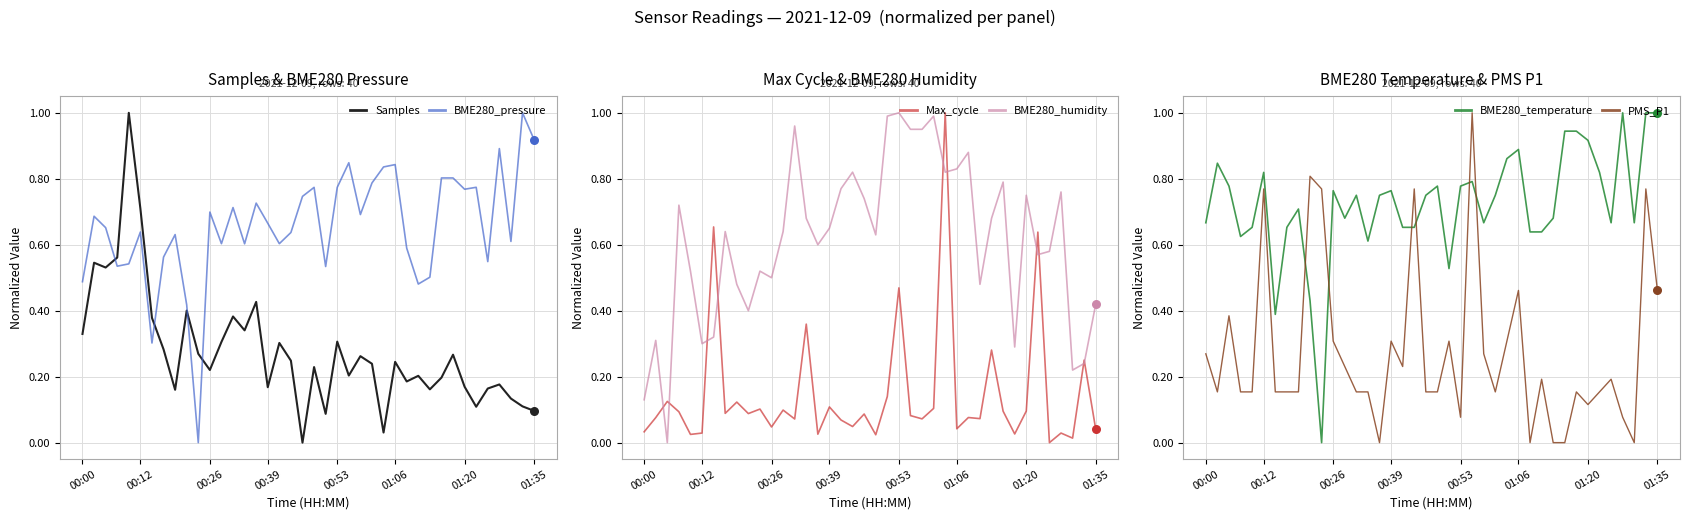

Which series reaches the maximum Y coordinate?

Samples